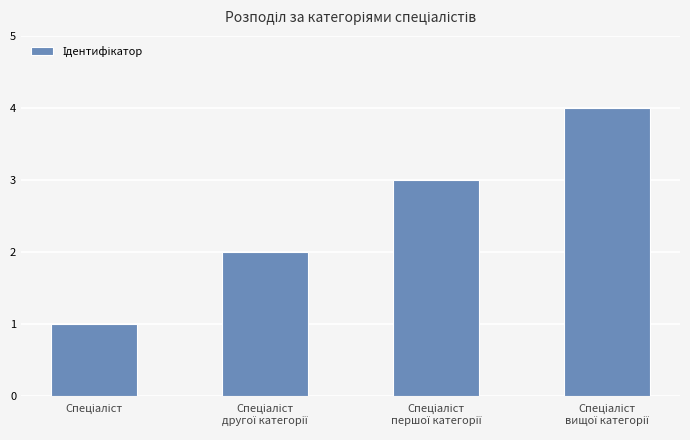

What is the sum of all values?

10